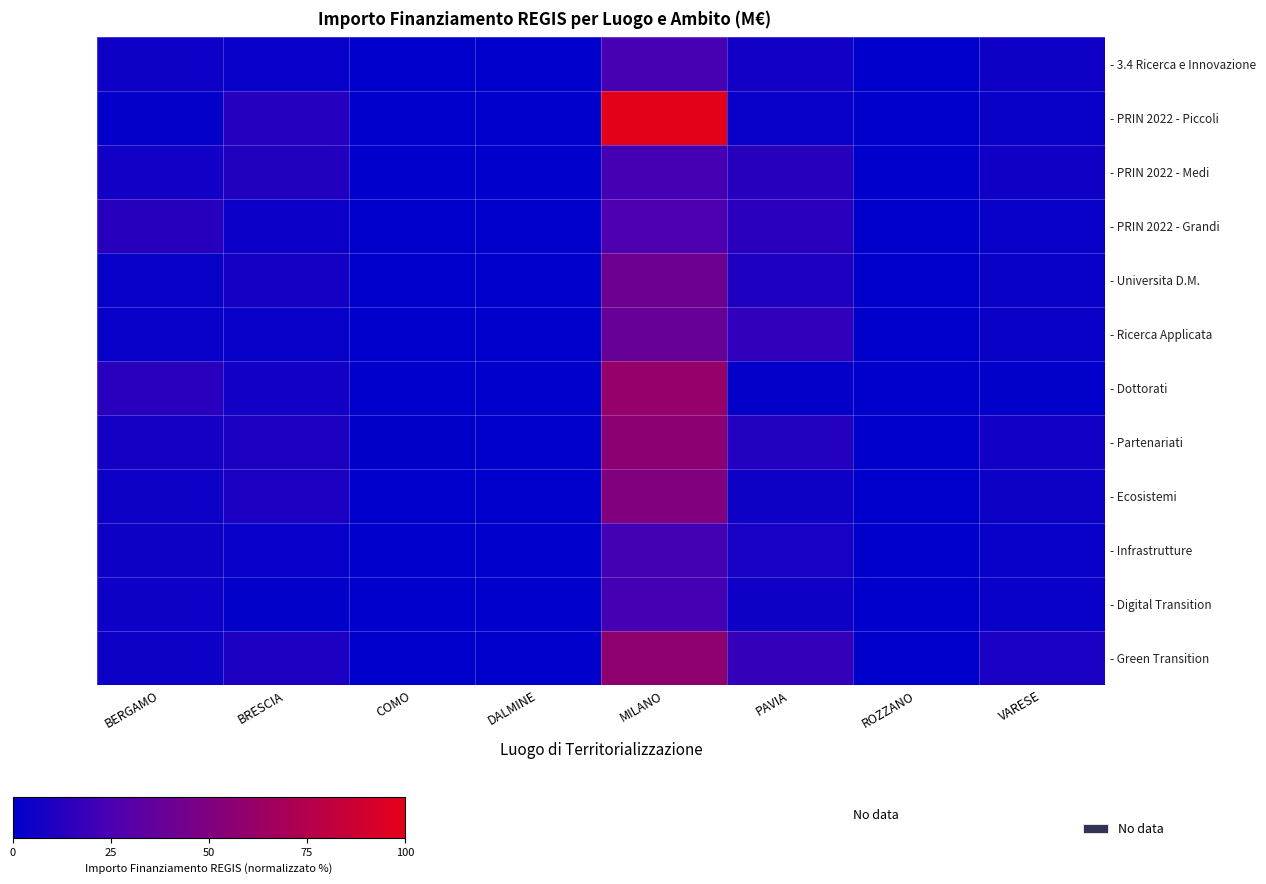

The value of - PRIN 2022 - Grandi at BRESCIA is 1.0. True or false?

False